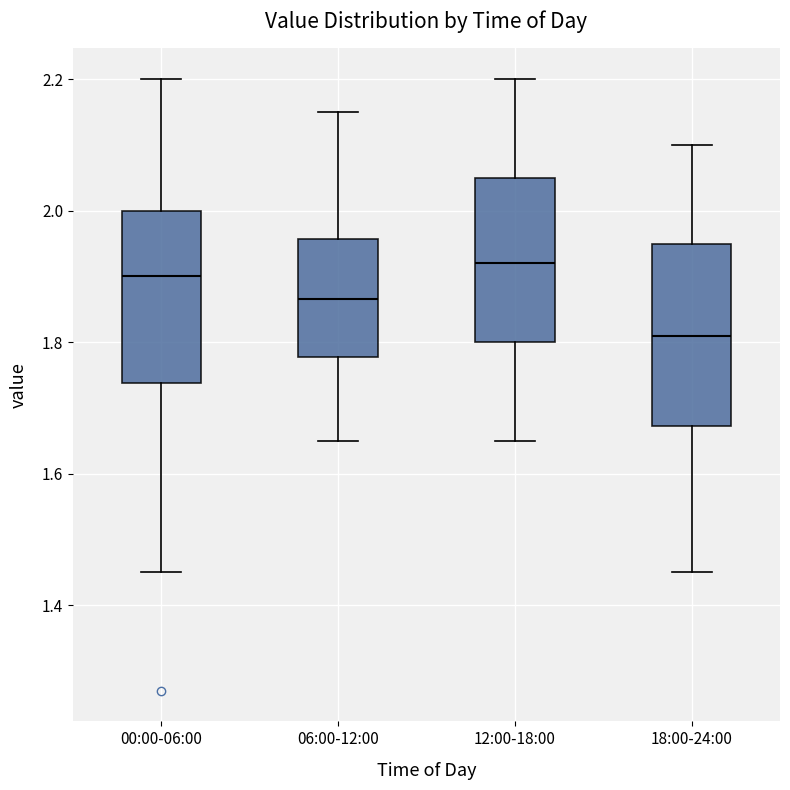

Where is the upper edge of the box for 12:00-18:00 on the y-axis? The values are not printed on the chart, so give them approximately, as read against the axis.

2.06